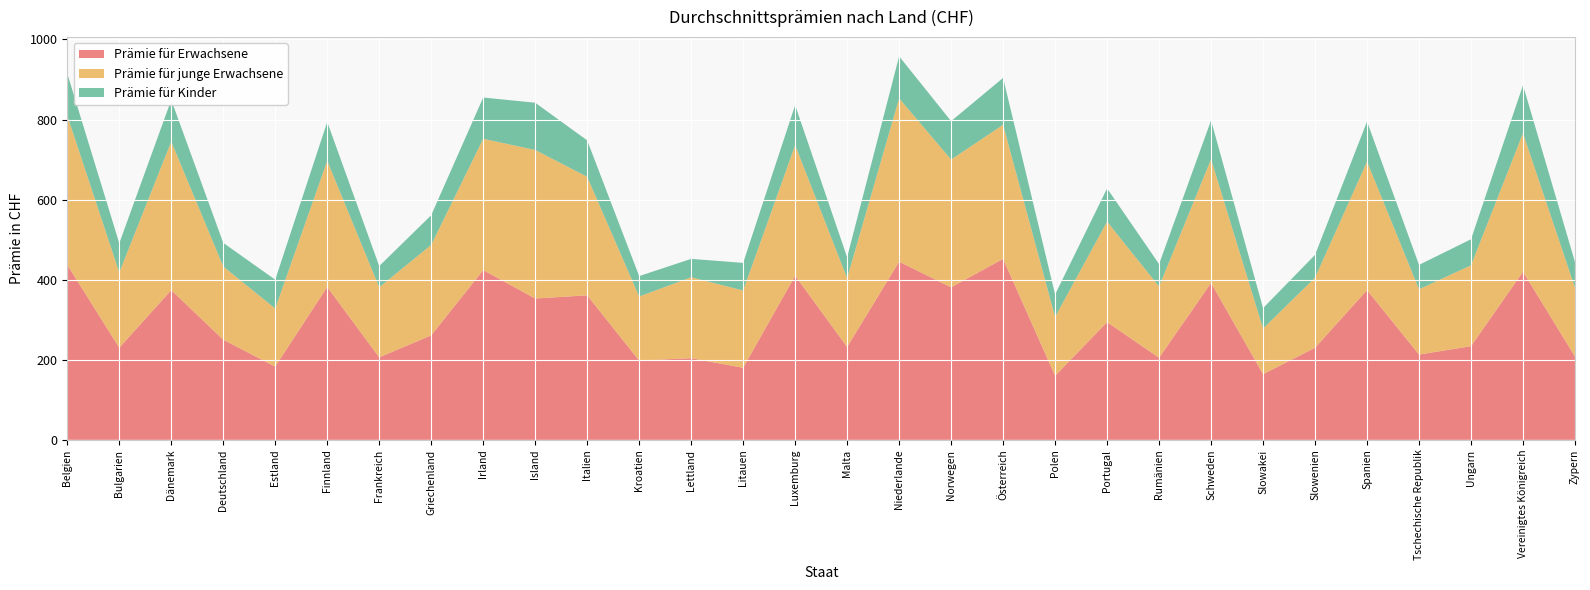

Reading left to right, list all the values displayed in this chart.

Prämie für Erwachsene: 437	230	374	250	183	382	206	261	424	353	361	198	204	180	410	232	445	381	452	160	294	205	392	164	230	374	213	234	420	208
Prämie für junge Erwachsene: 373	188	371	183	145	315	175	226	328	371	296	160	202	193	326	172	408	319	335	147	251	178	309	114	175	321	163	202	346	172
Prämie für Kinder: 105	73	104	59	72	97	53	74	103	118	91	51	46	69	100	52	105	96	117	56	83	56	97	51	57	100	61	65	120	64